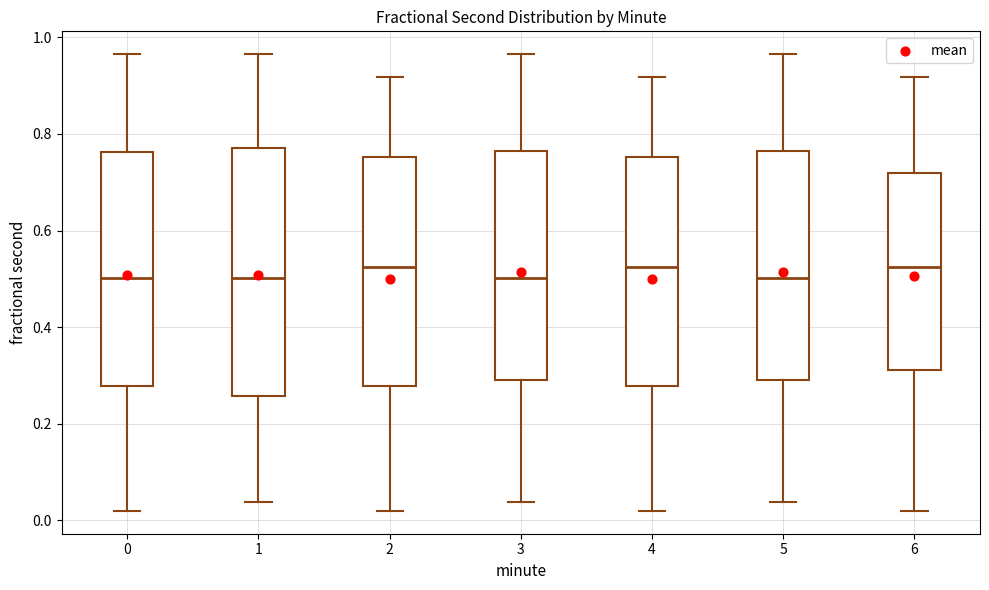

Where is the upper edge of the box at x = 4 on the y-axis? The values are not printed on the chart, so give them approximately, as read against the axis.

0.76